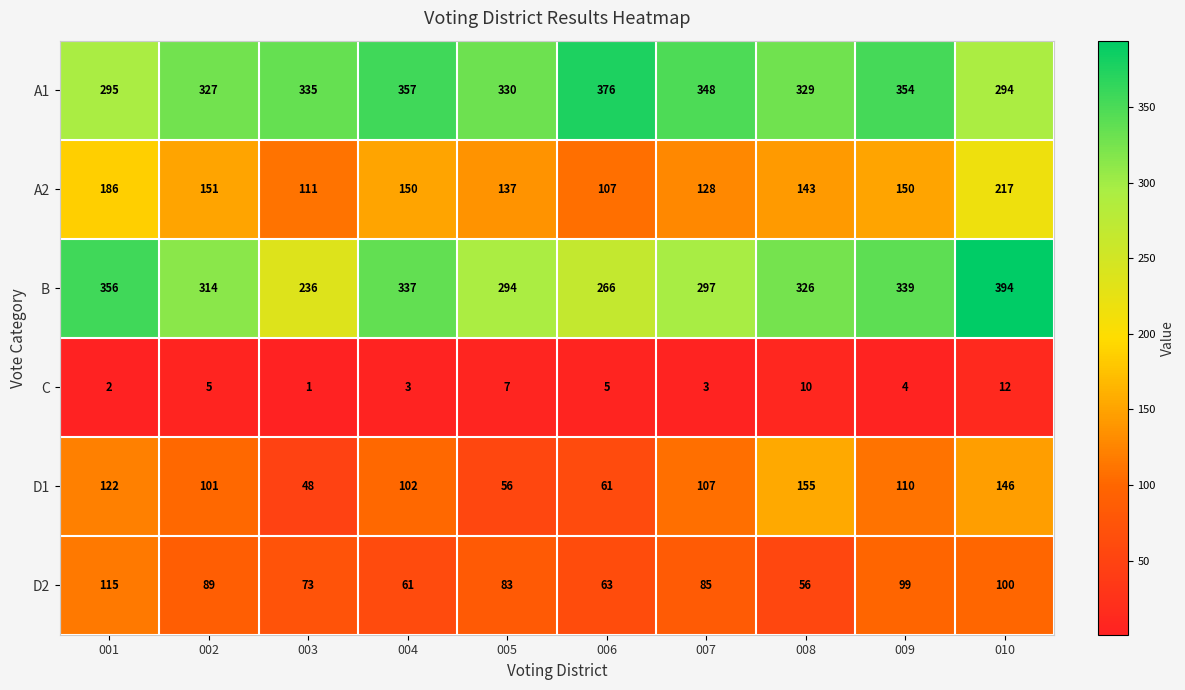

What is the difference between the second highest and second lowest values in the B series?

90